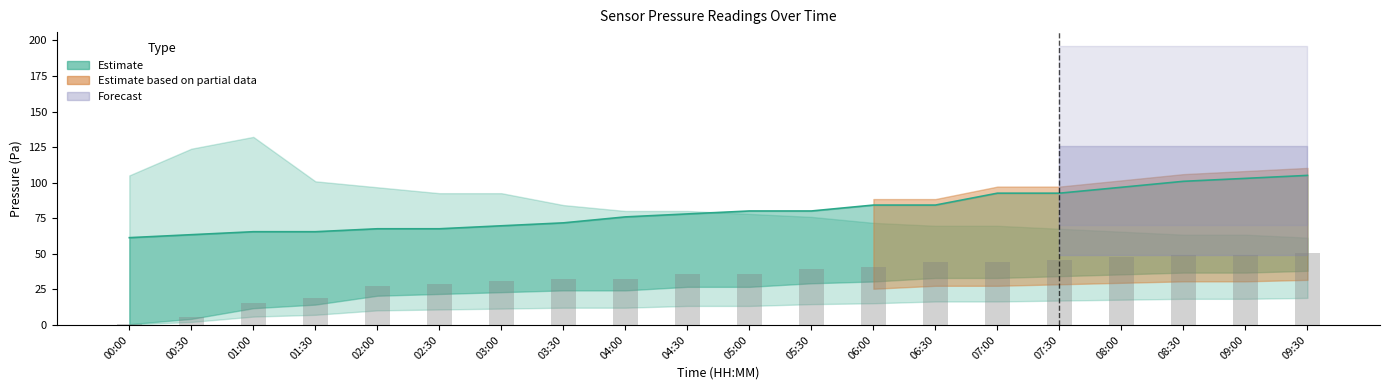

Is the value of Observed bars at 01:30 greater than the value of Estimate mid at 02:30?

No